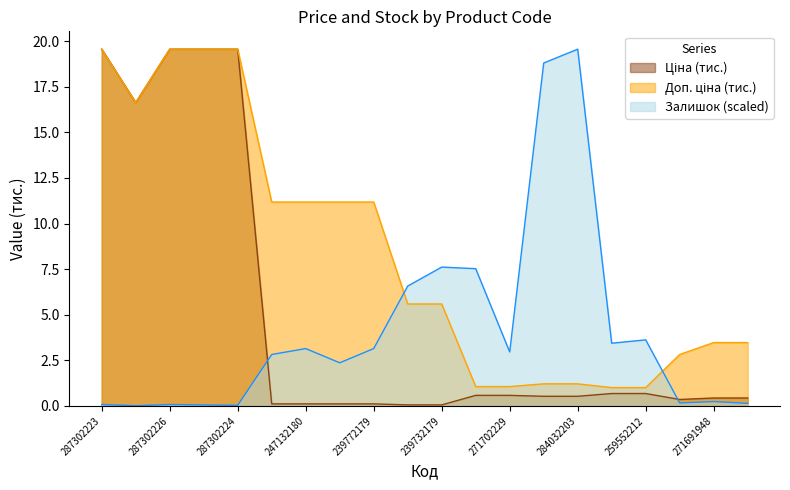

At 259552212, list the series in order from largest to smallest.

Залишок, Доп. ціна, Ціна